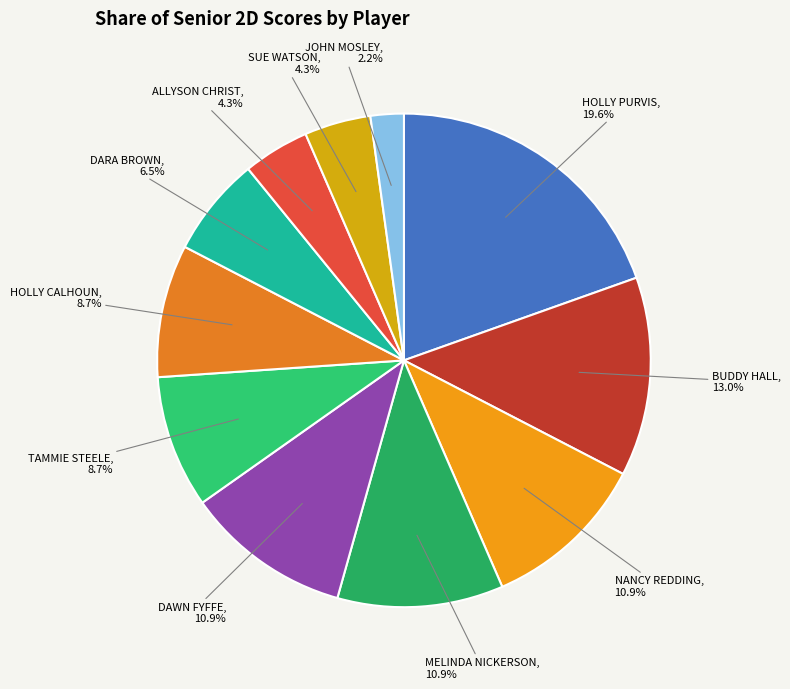

Between JOHN MOSLEY and ALLYSON CHRIST, which is larger?

ALLYSON CHRIST